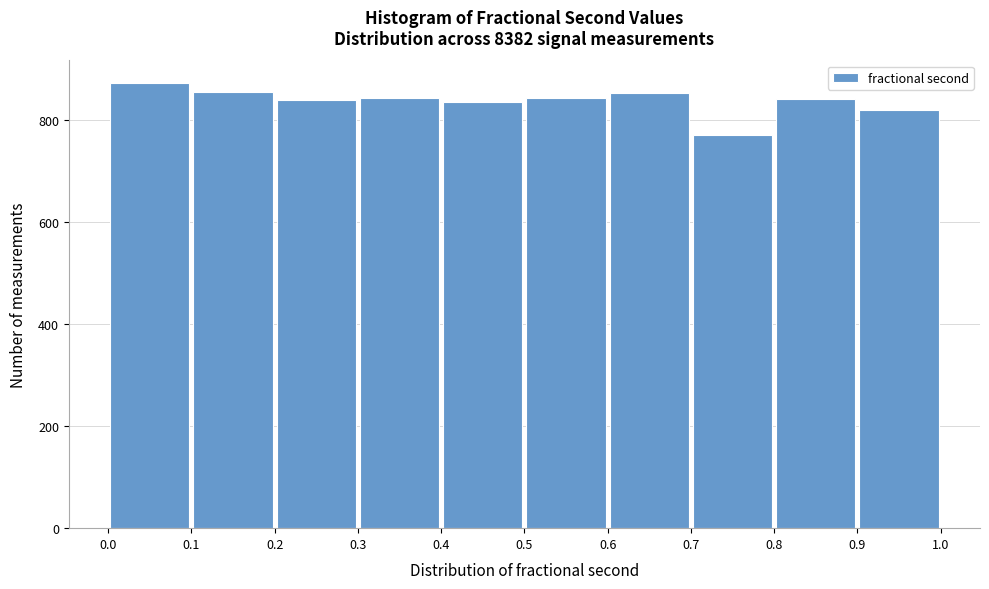

Reading left to right, list every bar in this chart as the range it spans on the x-axis followed by its height. The values are not printed on the chart, so give them approximately, as read against the axis.

0.0 to 0.1: 880
0.1 to 0.2: 860
0.2 to 0.3: 840
0.3 to 0.4: 840
0.4 to 0.5: 840
0.5 to 0.6: 840
0.6 to 0.7: 860
0.7 to 0.8: 780
0.8 to 0.9: 840
0.9 to 1.0: 820